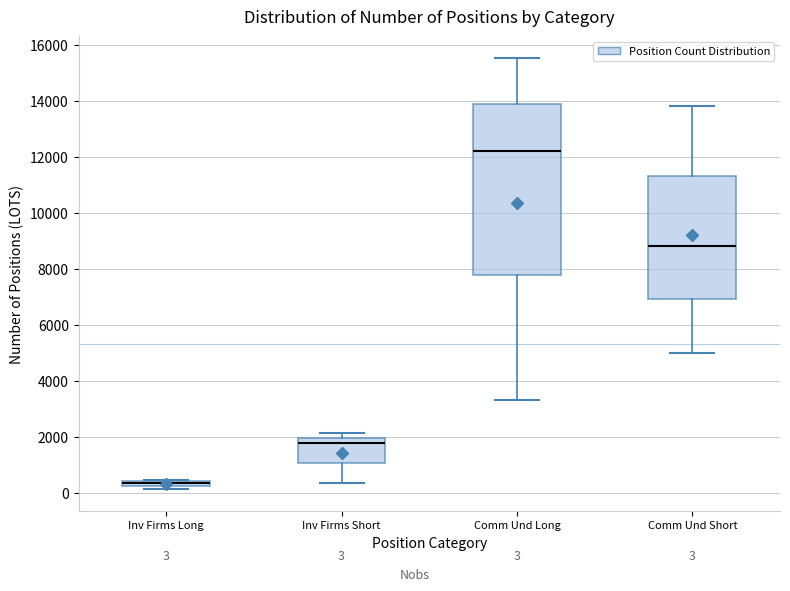

Which box is the tallest, from its lower edge to its upper edge?

Comm Und Long